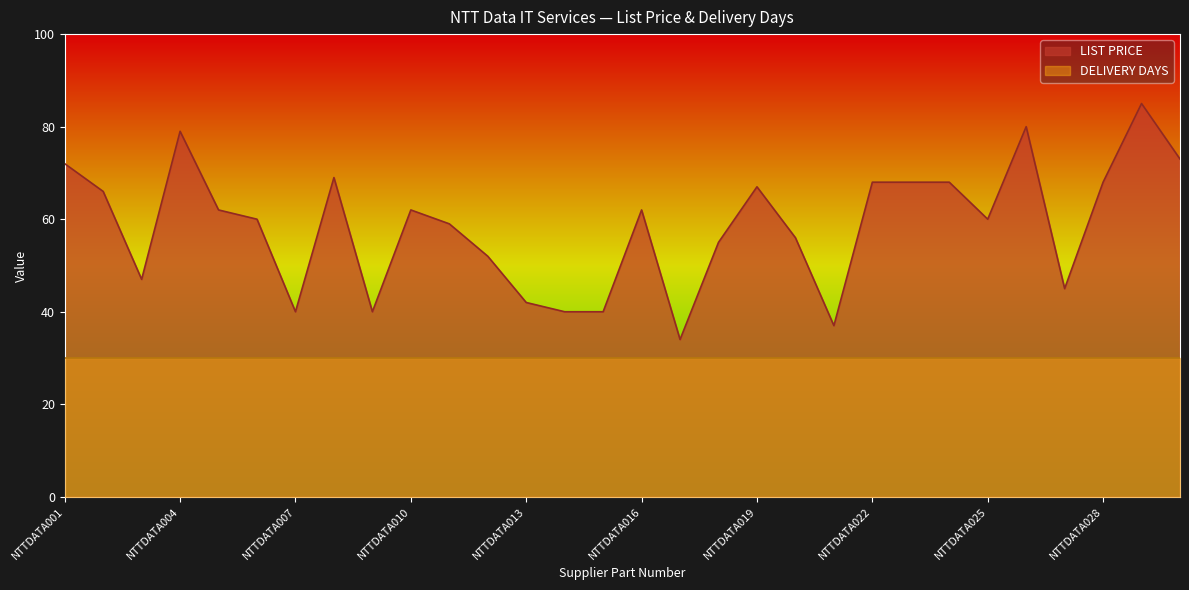

Count the number of values greater than 62.

12